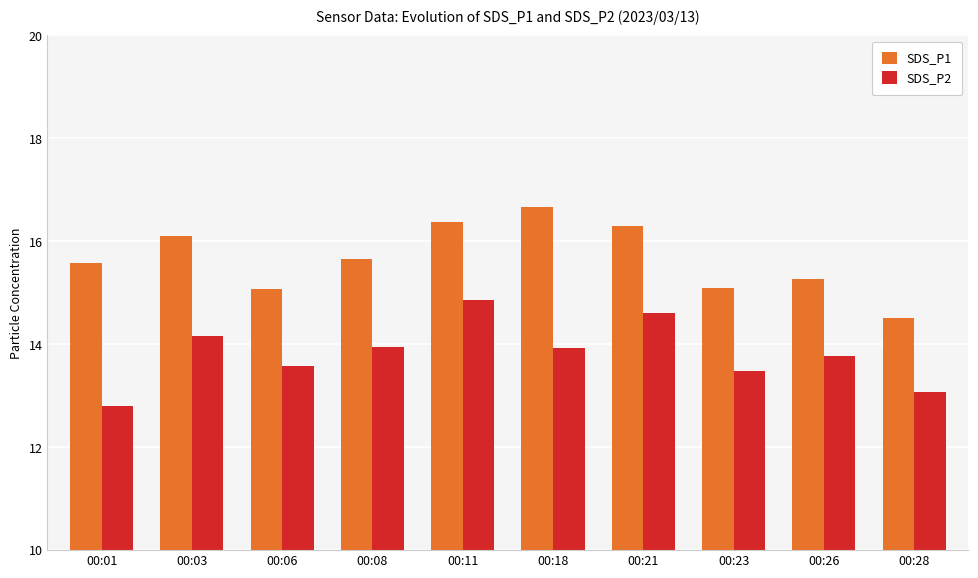

Where is SDS_P2 nearest to the value 13?

00:28